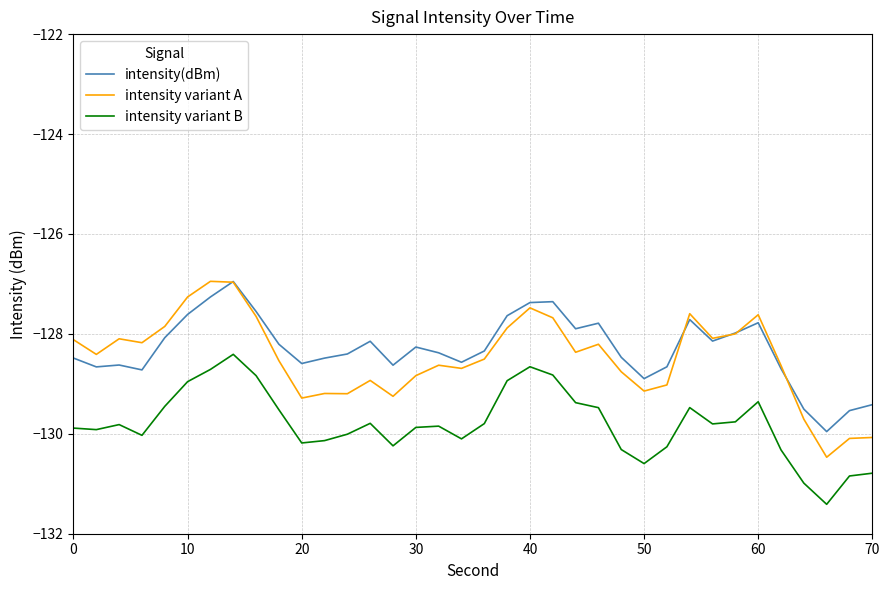

What is the maximum value shown in the chart?

-126.9